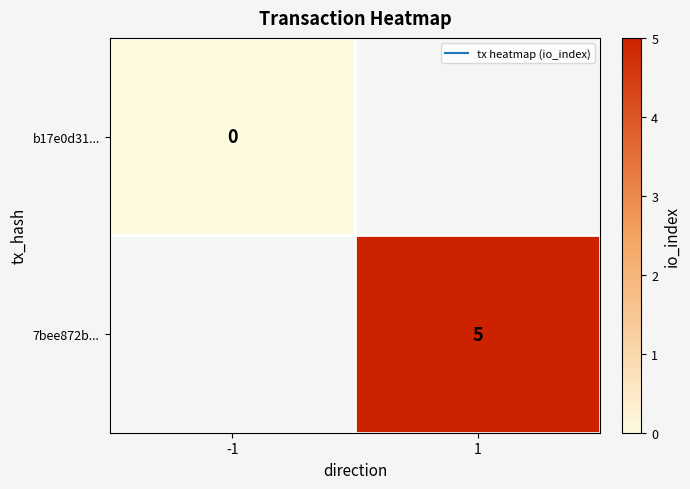

Which category has the lowest value across all series?

-1